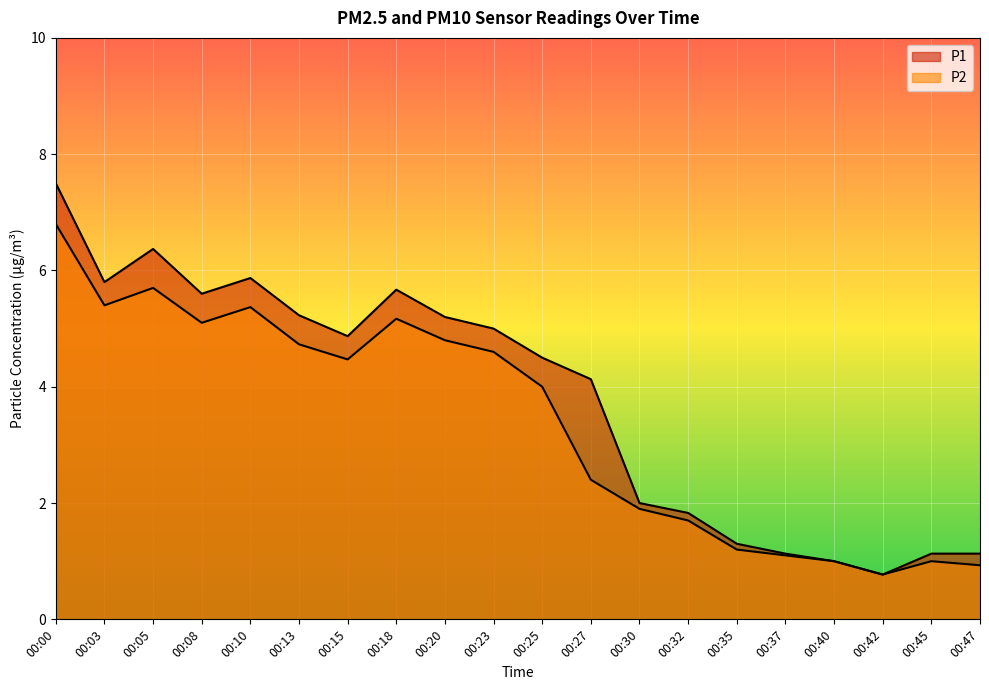

What is the difference between the maximum and minimum values in the P1 series?

6.7